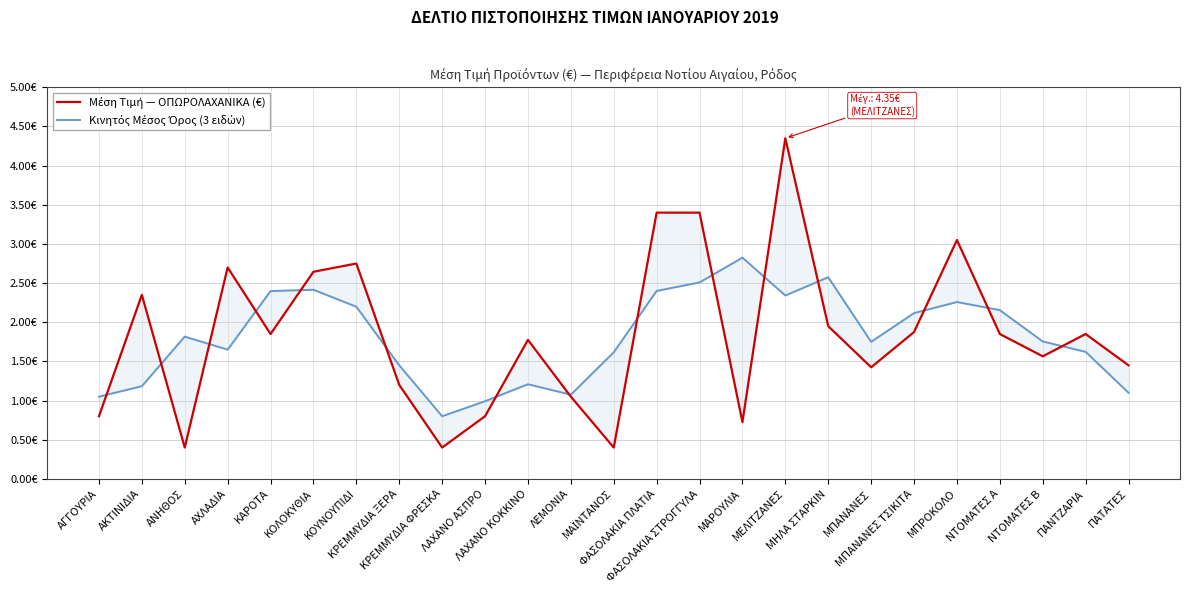

Reading right to left, transcribe all the data shown in this chart.

Μέση Τιμή — ΟΠΩΡΟΛΑΧΑΝΙΚΑ (€): ΠΑΤΑΤΕΣ=1.4	ΠΑΝΤΖΑΡΙΑ=1.9	ΝΤΟΜΑΤΕΣ Β=1.6	ΝΤΟΜΑΤΕΣ Α=1.9	ΜΠΡΟΚΟΛΟ=3.0	ΜΠΑΝΑΝΕΣ ΤΣΙΚΙΤΑ=1.9	ΜΠΑΝΑΝΕΣ=1.4	ΜΗΛΑ ΣΤΑΡΚΙΝ=1.9	ΜΕΛΙΤΖΑΝΕΣ=4.3	ΜΑΡΟΥΛΙΑ=0.7	ΦΑΣΟΛΑΚΙΑ ΣΤΡΟΓΓΥΛΑ=3.4	ΦΑΣΟΛΑΚΙΑ ΠΛΑΤΙΑ=3.4	ΜΑΪΝΤΑΝΟΣ=0.4	ΛΕΜΟΝΙΑ=1.1	ΛΑΧΑΝΟ ΚΟΚΚΙΝΟ=1.8	ΛΑΧΑΝΟ ΑΣΠΡΟ=0.8	ΚΡΕΜΜΥΔΙΑ ΦΡΕΣΚΑ=0.4	ΚΡΕΜΜΥΔΙΑ ΞΕΡΑ=1.2	ΚΟΥΝΟΥΠΙΔΙ=2.8	ΚΟΛΟΚΥΘΙΑ=2.6	ΚΑΡΟΤΑ=1.9	ΑΧΛΑΔΙΑ=2.7	ΑΝΗΘΟΣ=0.4	ΑΚΤΙΝΙΔΙΑ=2.4	ΑΓΓΟΥΡΙΑ=0.8
Κινητός Μέσος Όρος (3 ειδών): ΠΑΤΑΤΕΣ=1.1	ΠΑΝΤΖΑΡΙΑ=1.6	ΝΤΟΜΑΤΕΣ Β=1.8	ΝΤΟΜΑΤΕΣ Α=2.2	ΜΠΡΟΚΟΛΟ=2.3	ΜΠΑΝΑΝΕΣ ΤΣΙΚΙΤΑ=2.1	ΜΠΑΝΑΝΕΣ=1.8	ΜΗΛΑ ΣΤΑΡΚΙΝ=2.6	ΜΕΛΙΤΖΑΝΕΣ=2.3	ΜΑΡΟΥΛΙΑ=2.8	ΦΑΣΟΛΑΚΙΑ ΣΤΡΟΓΓΥΛΑ=2.5	ΦΑΣΟΛΑΚΙΑ ΠΛΑΤΙΑ=2.4	ΜΑΪΝΤΑΝΟΣ=1.6	ΛΕΜΟΝΙΑ=1.1	ΛΑΧΑΝΟ ΚΟΚΚΙΝΟ=1.2	ΛΑΧΑΝΟ ΑΣΠΡΟ=1.0	ΚΡΕΜΜΥΔΙΑ ΦΡΕΣΚΑ=0.8	ΚΡΕΜΜΥΔΙΑ ΞΕΡΑ=1.4	ΚΟΥΝΟΥΠΙΔΙ=2.2	ΚΟΛΟΚΥΘΙΑ=2.4	ΚΑΡΟΤΑ=2.4	ΑΧΛΑΔΙΑ=1.7	ΑΝΗΘΟΣ=1.8	ΑΚΤΙΝΙΔΙΑ=1.2	ΑΓΓΟΥΡΙΑ=1.1